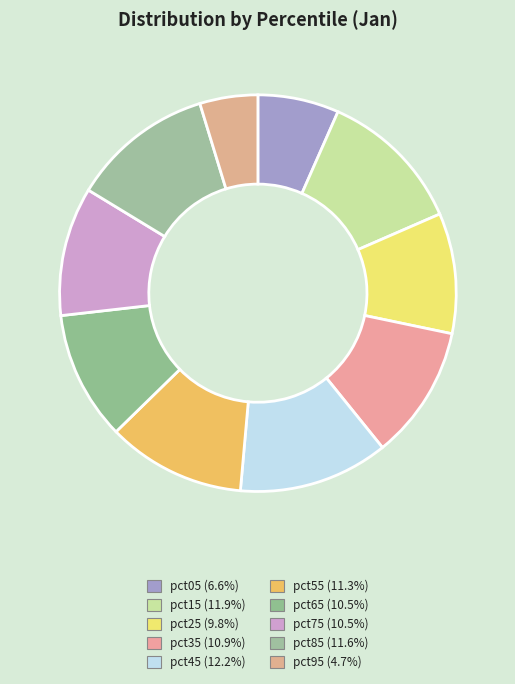

Does pct95 represent more than half of the total?

No